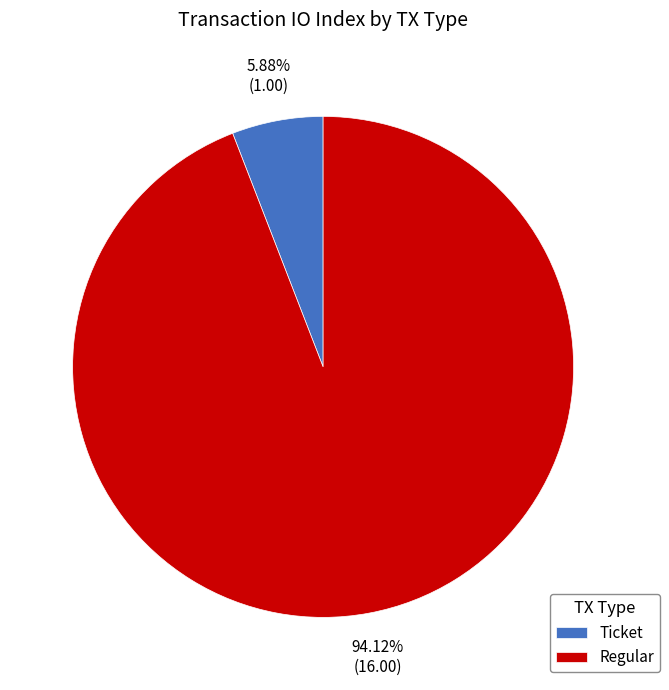

Combined, do Ticket and Regular account for over 50%?

Yes